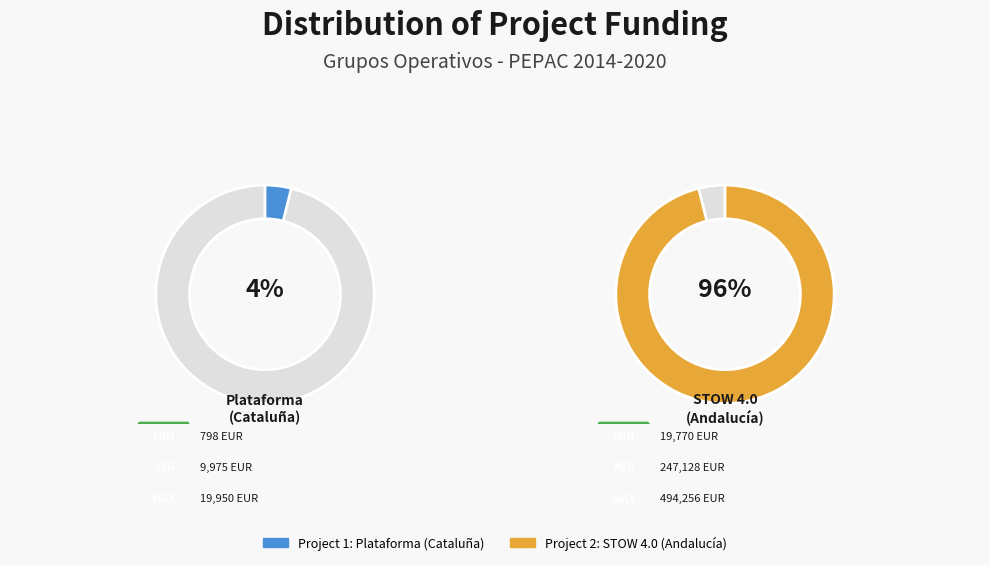

Count the number of slices in the pie.

2